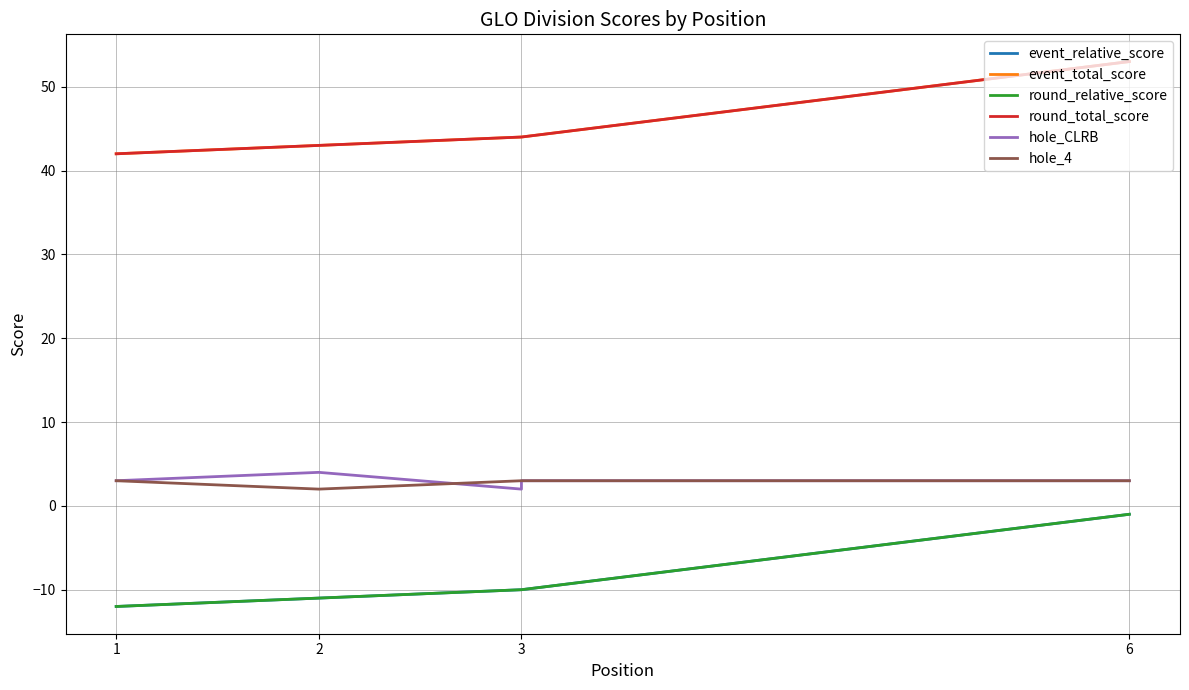

In hole_4, how many points are lower than both neighbors (excluding endpoints)?

1